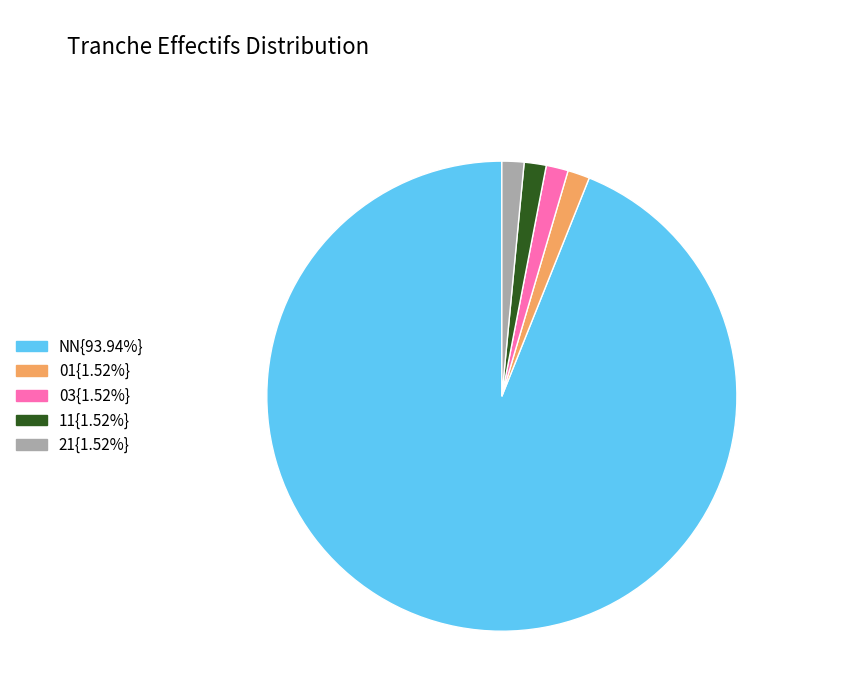

Count the number of slices in the pie.

5